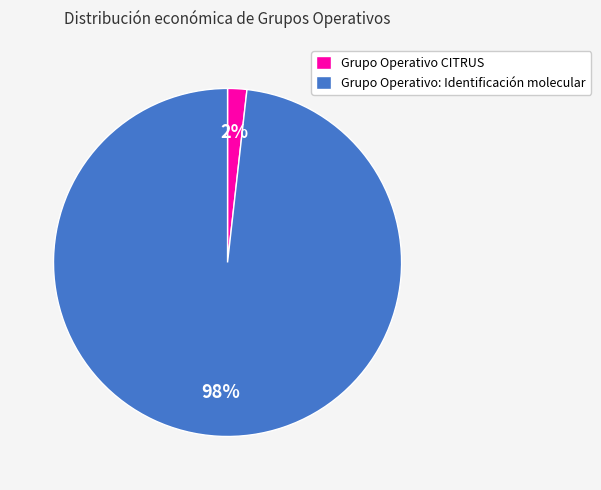

To the nearest percent, what is the combined percentage of Grupo Operativo CITRUS and Grupo Operativo: Identificación molecular?

100%